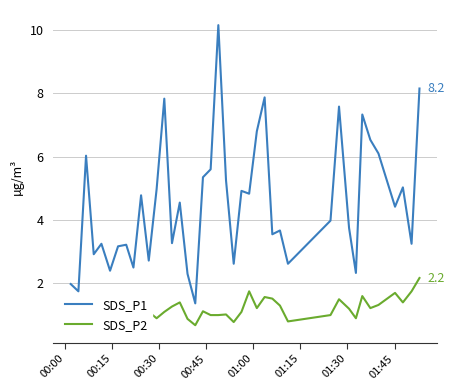

What is the minimum value for SDS_P1?

1.4